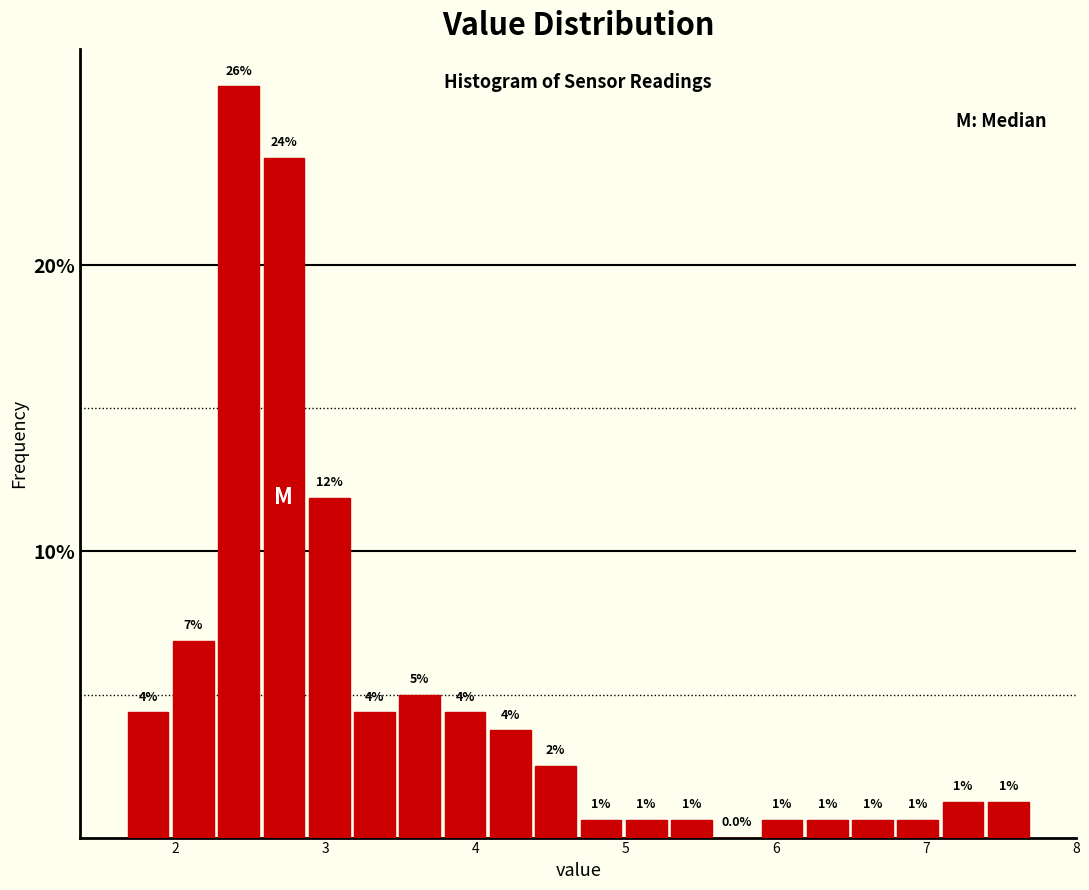

Read against the x-axis, roughly where is the centre of the tallest bar?

2.4